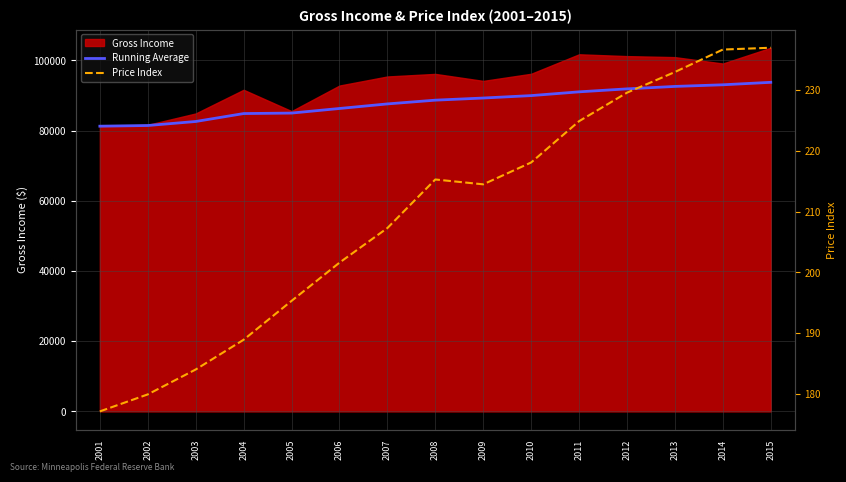

True or false: Price Index has more than 0 points higher than both neighbors.

True